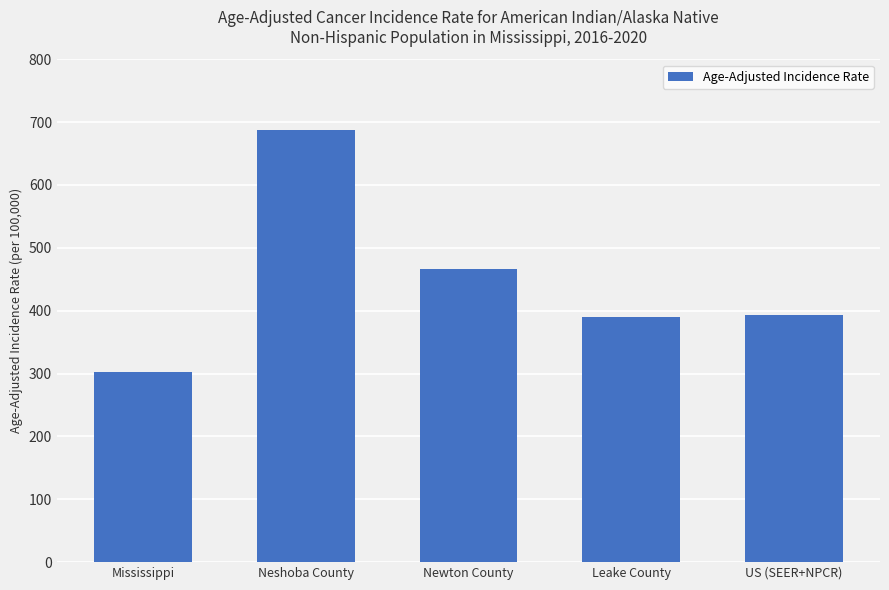

What is the value of the 4th bar from the left?

389.7